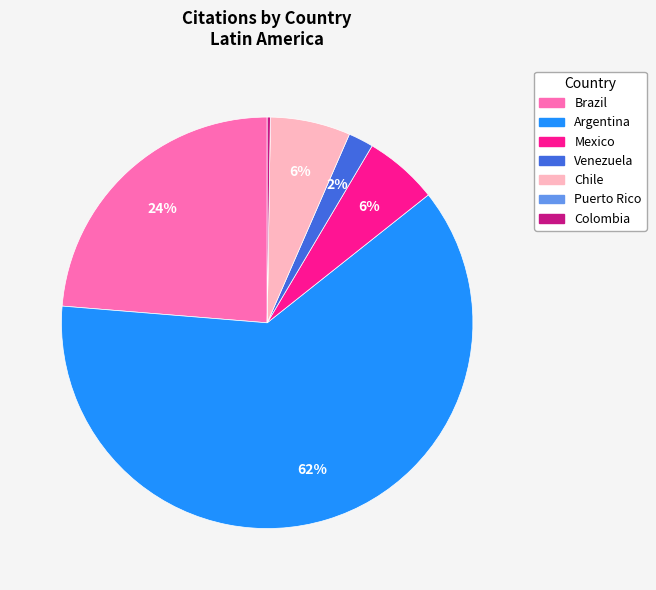

Which category has the biggest portion of the pie?

Argentina